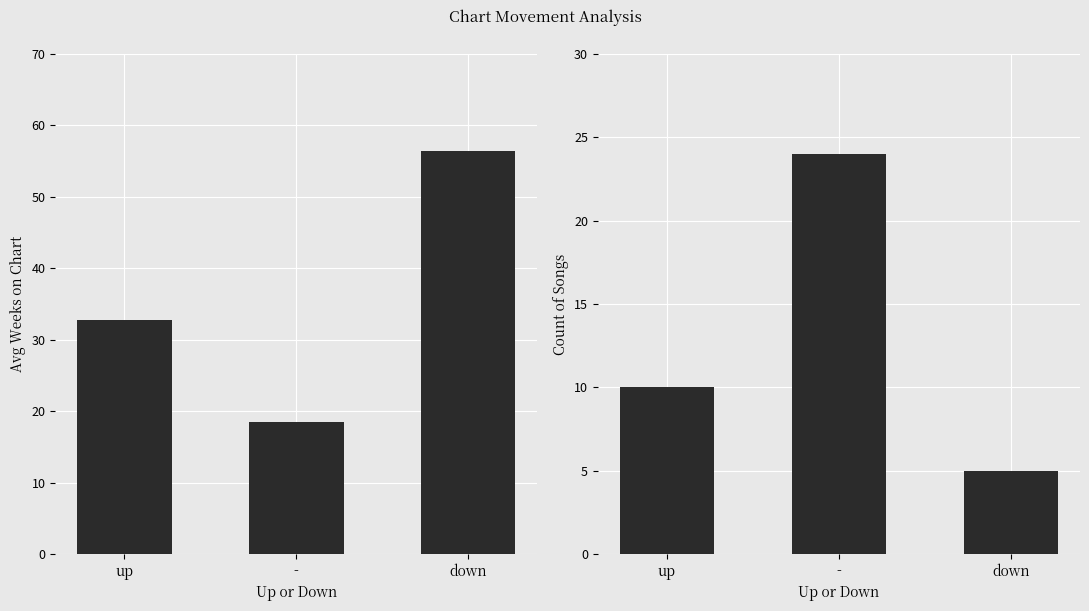

Rank the categories by avg weeks on chart value from lowest to highest.

-, up, down